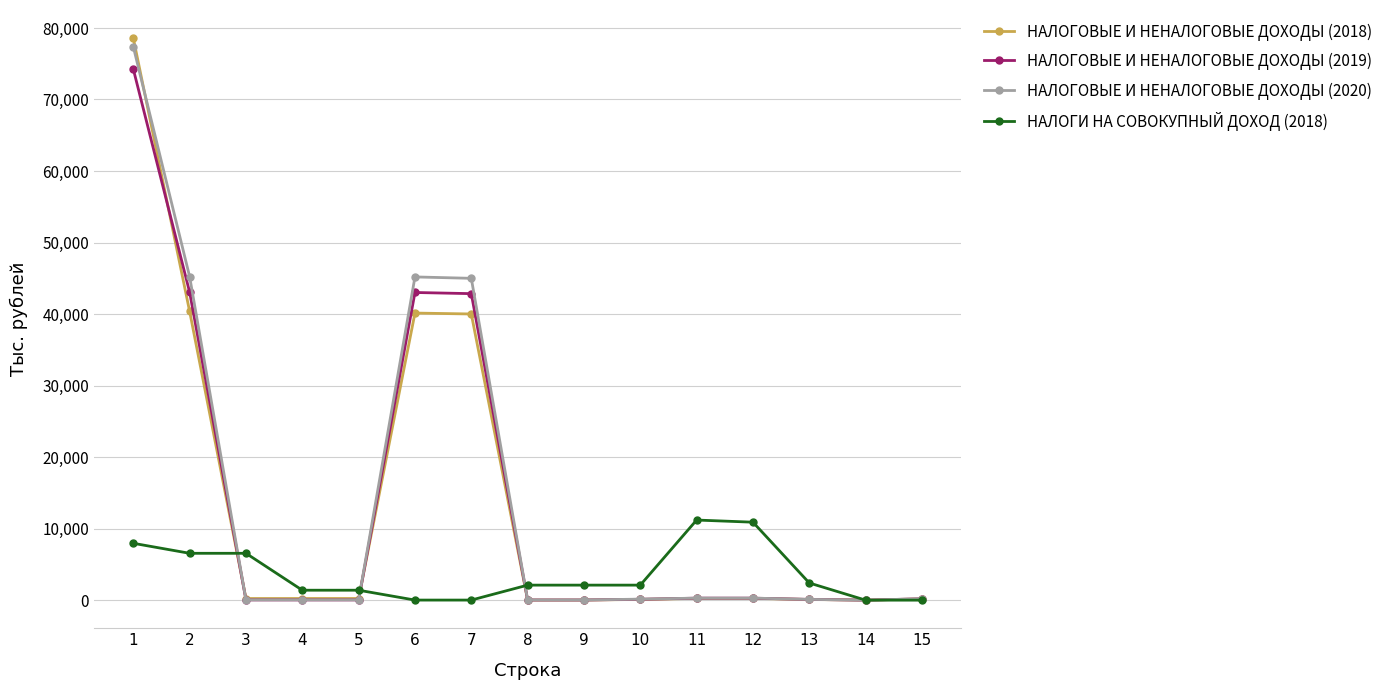

What is the difference between the НАЛОГОВЫЕ И НЕНАЛОГОВЫЕ ДОХОДЫ (2018) values at 9 and 4?

216.0